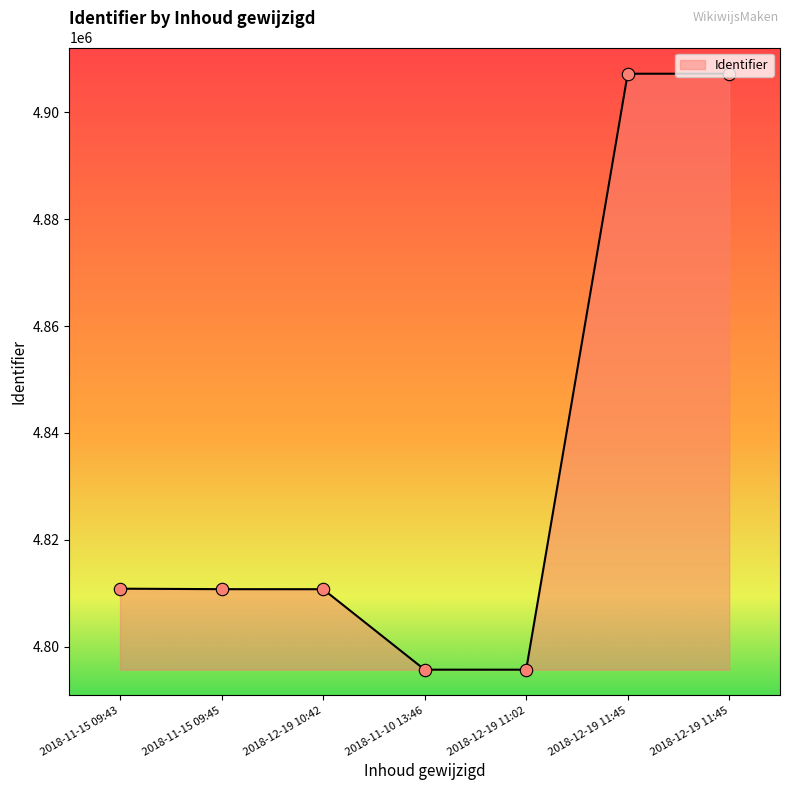

What is the change in value from 2018-11-10 13:46 to 2018-12-19 11:45?

+111513